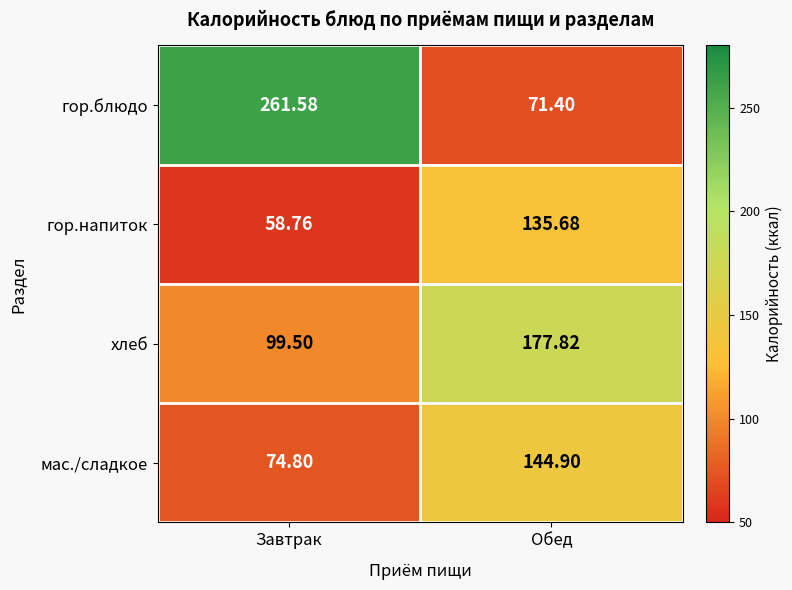

At which category is the sum across all series the highest?

Обед